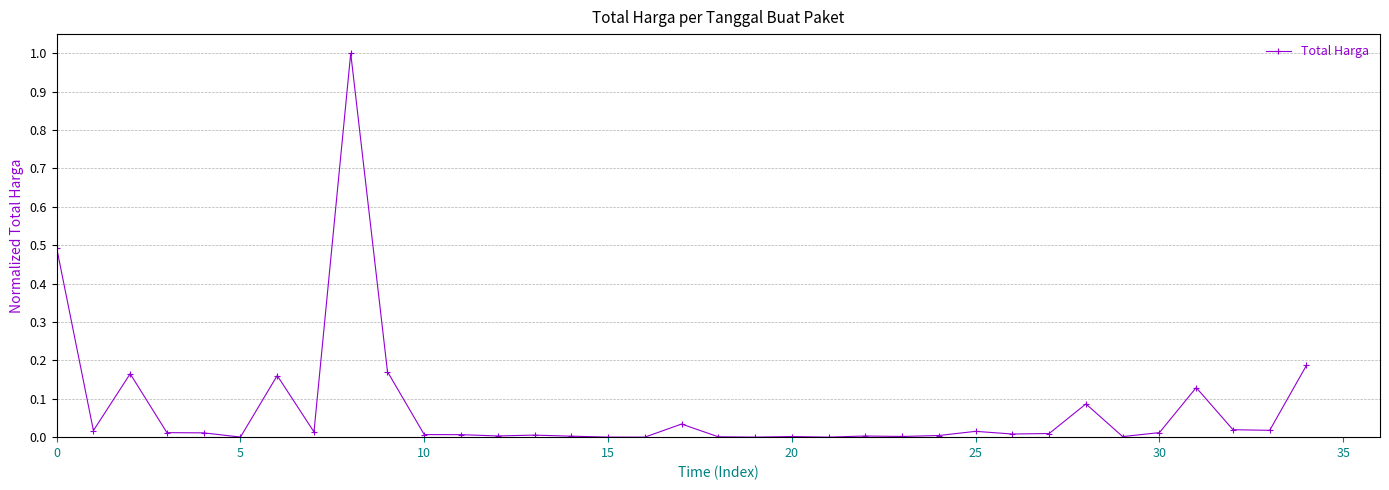

What is the greatest value displayed?

1.0